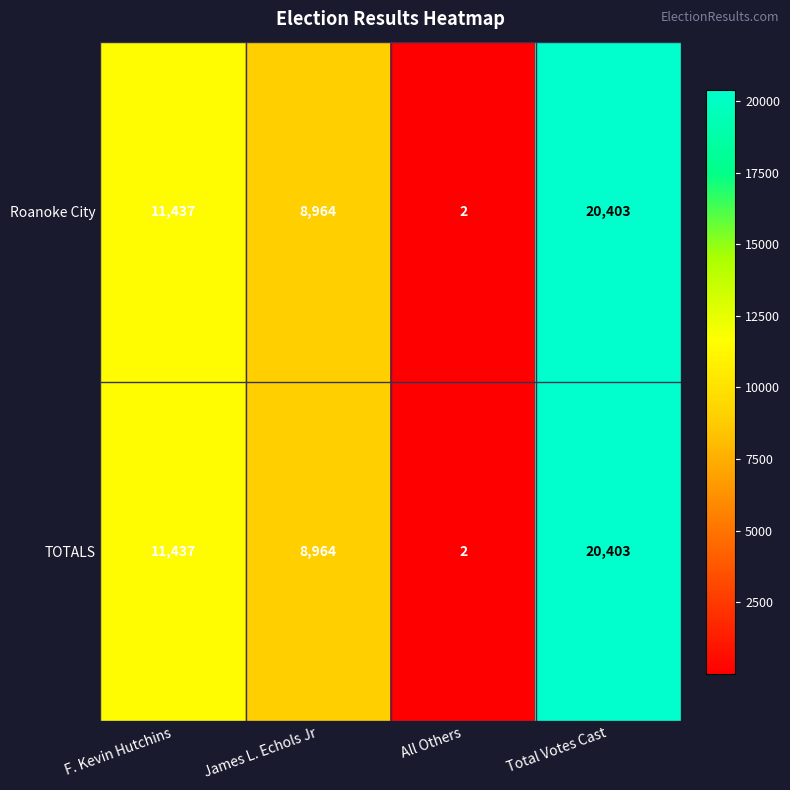

Rank the categories by TOTALS value from highest to lowest.

Total Votes Cast, F. Kevin Hutchins, James L. Echols Jr, All Others